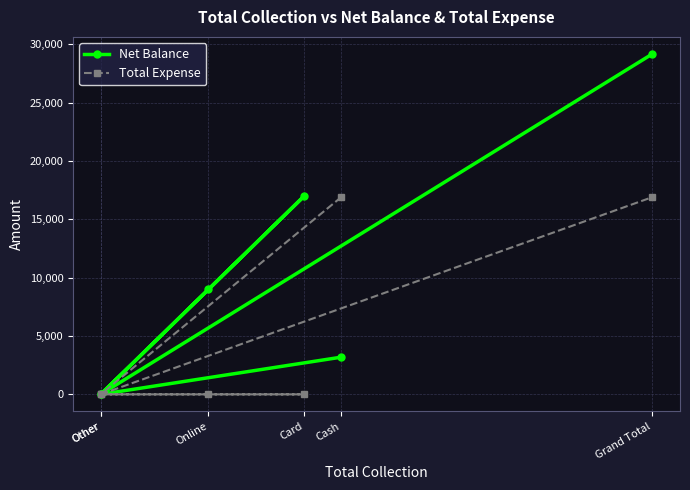

Reading left to right, transcribe all the data shown in this chart.

Net Balance: 3189	0	17000	9000	0	29189
Total Expense: 16911	0	0	0	0	16911